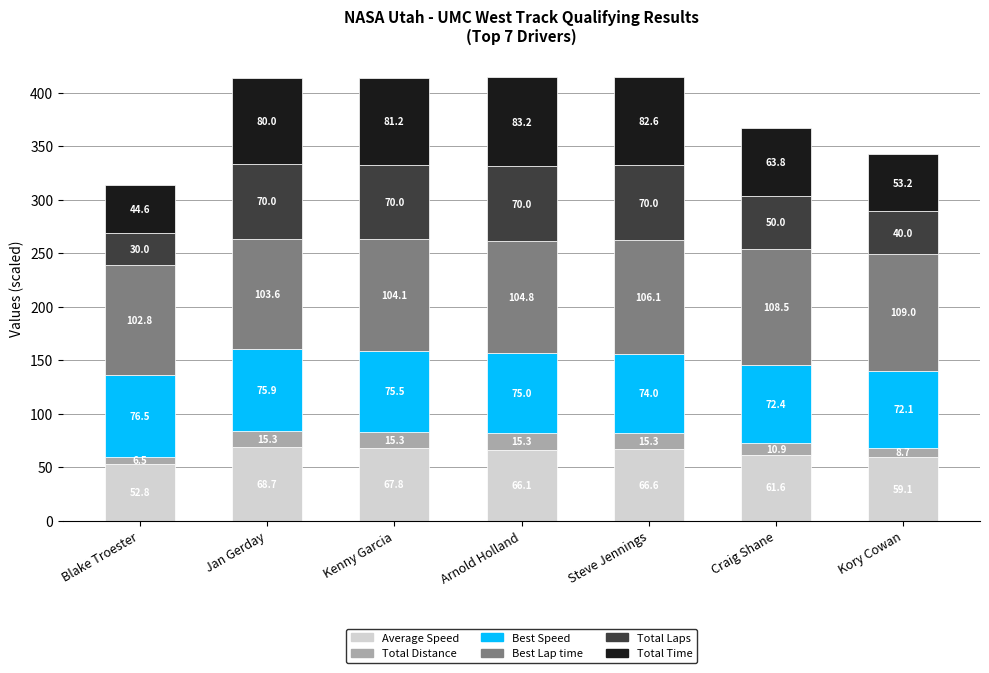

Are the bars grouped side by side (vs. stacked)?

No